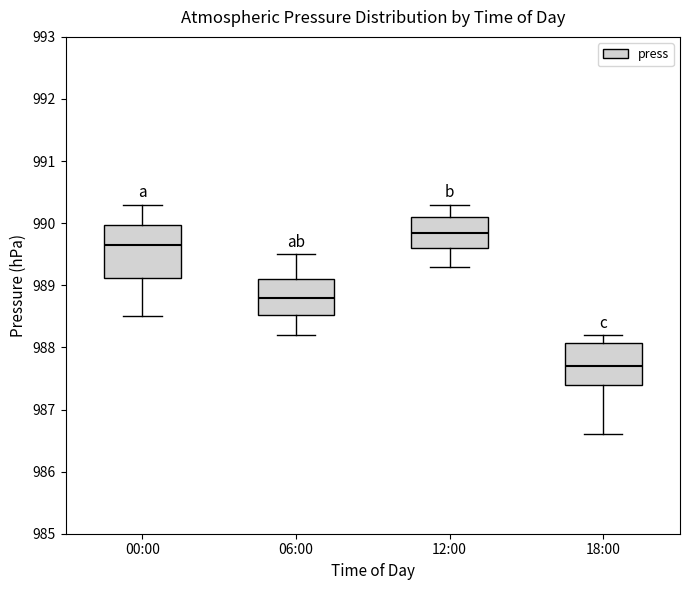

Which box is the tallest, from its lower edge to its upper edge?

00:00